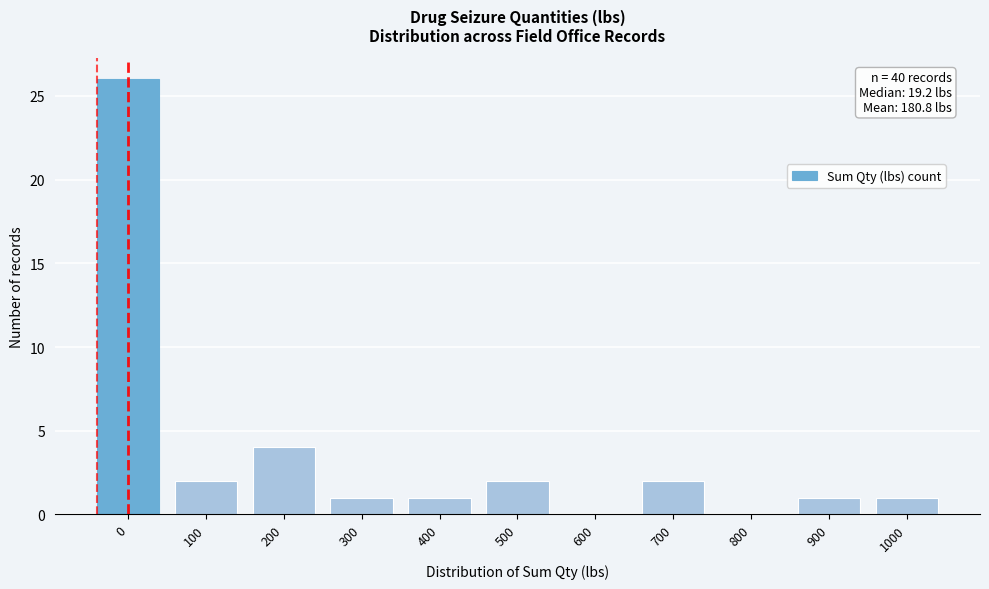

Reading left to right, extract all data points from this chart.

0=26	100=2	200=4	300=1	400=1	500=2	600=0	700=2	800=0	900=1	1000=1